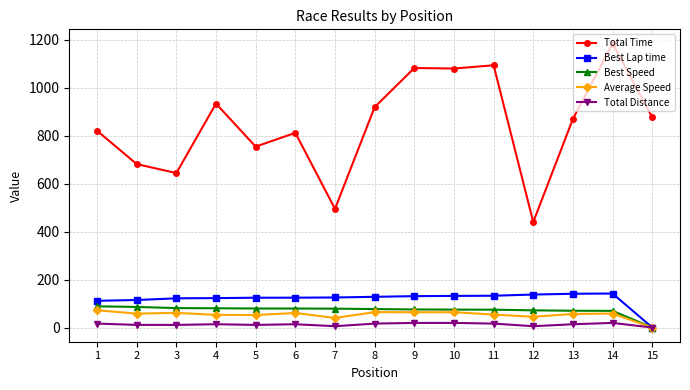

Between 4 and 5, which series saw the biggest shift?

Total Time